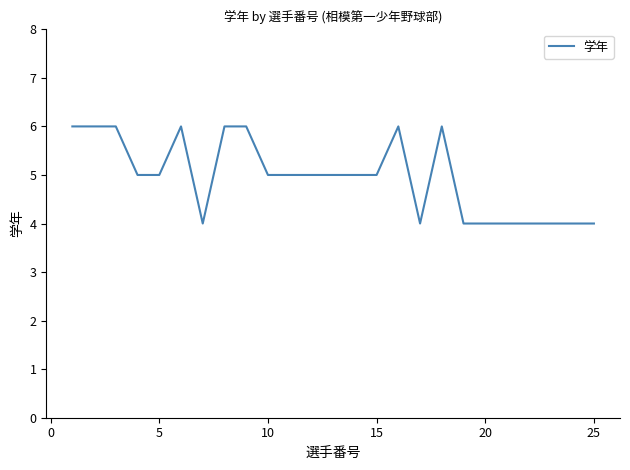

What is the smallest value displayed?

4